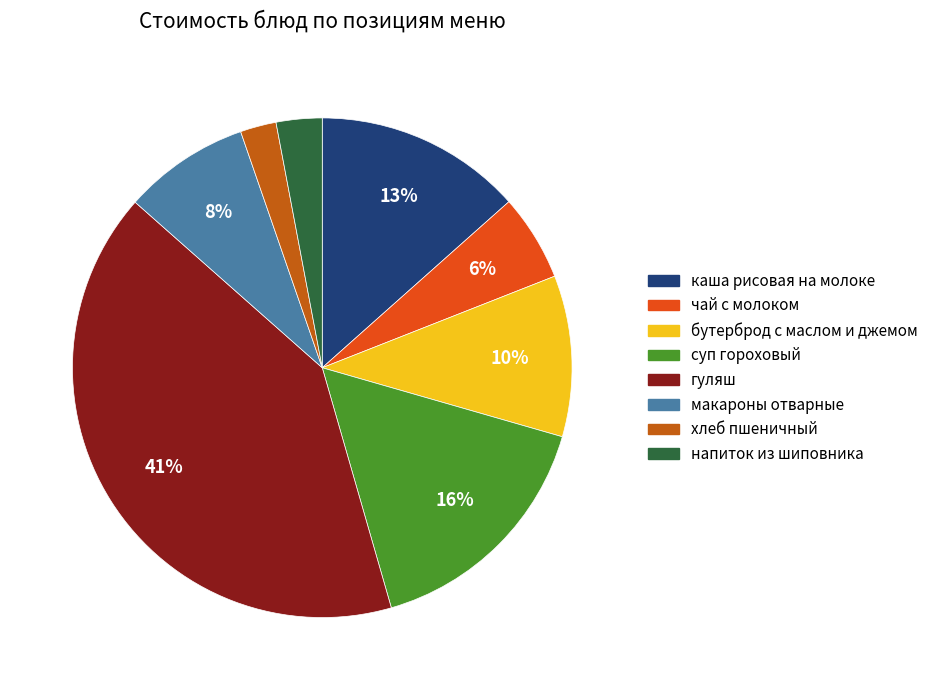

Which category has the biggest portion of the pie?

гуляш